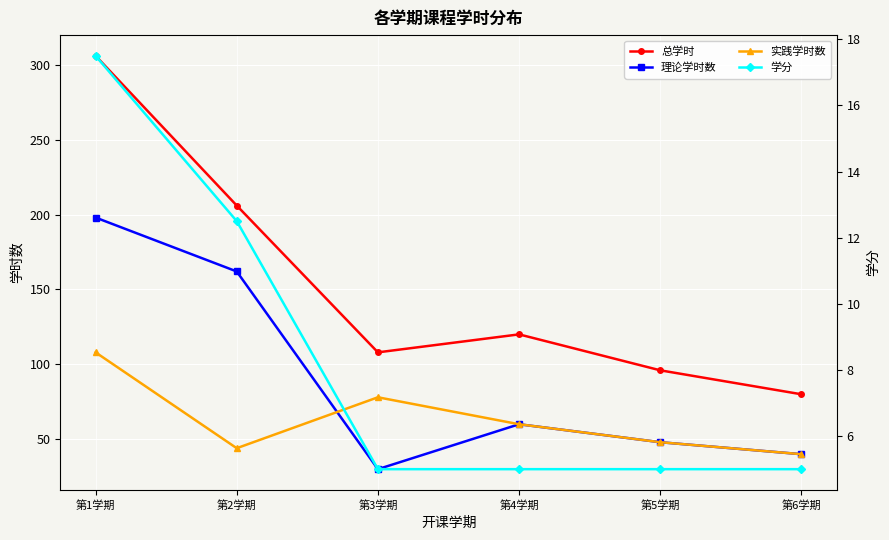

True or false: 总学时 and 理论学时数 intersect in this chart.

False